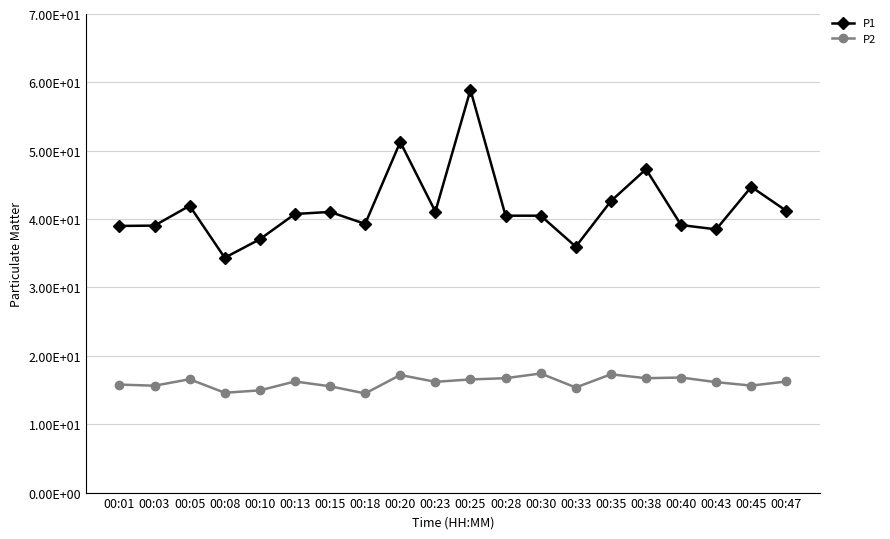

Where does the P1 series first go above 40?

00:05